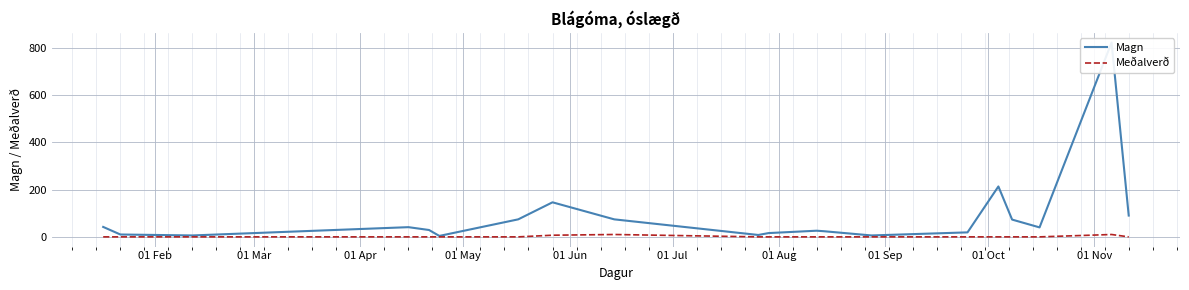

How many categories are shown in the chart?

20